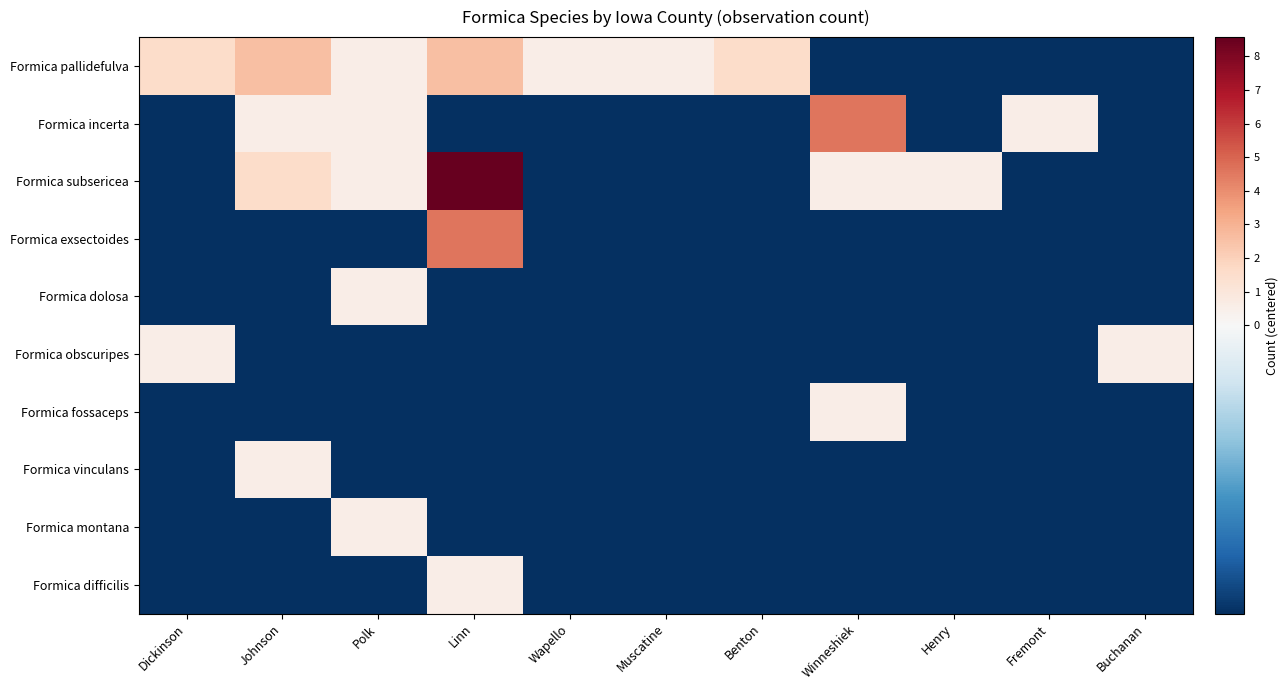

At which category is the sum across all series the highest?

Linn